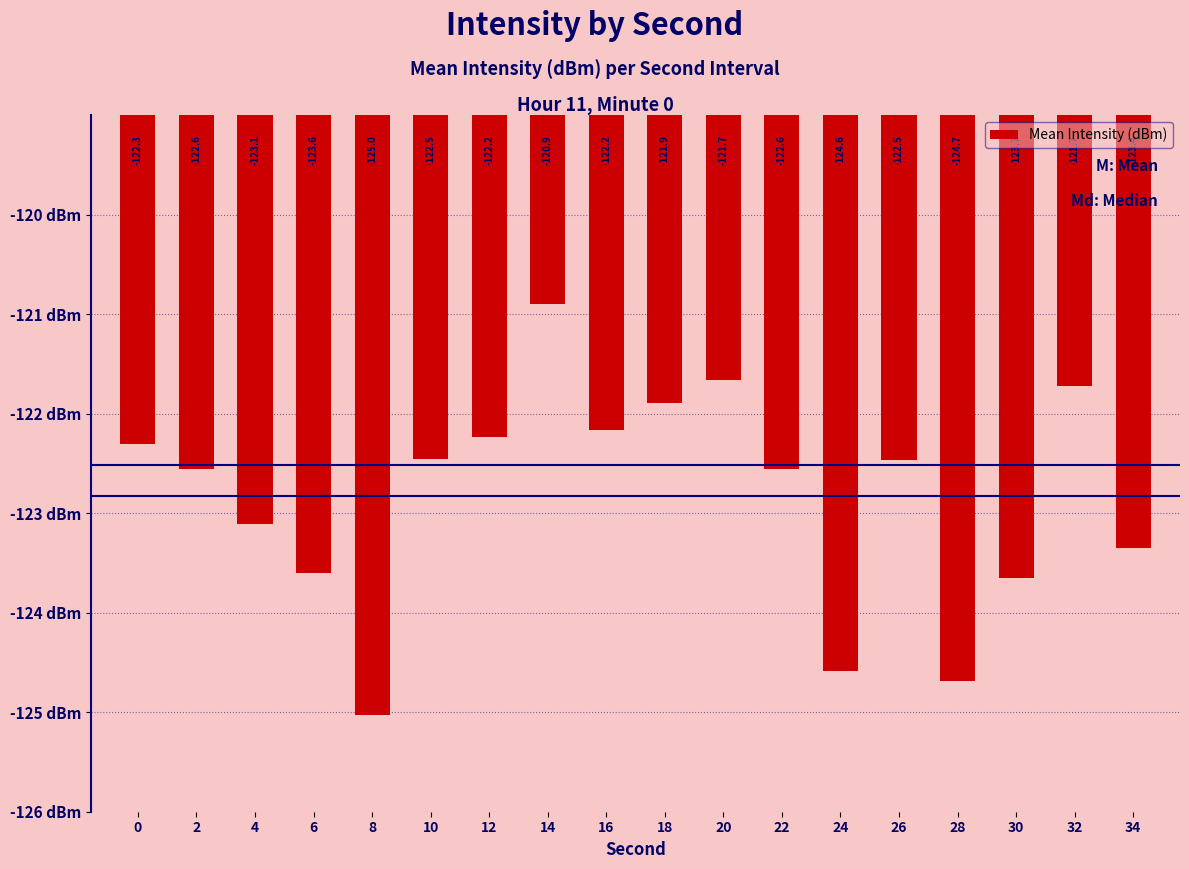

Does the chart contain any negative values?

Yes